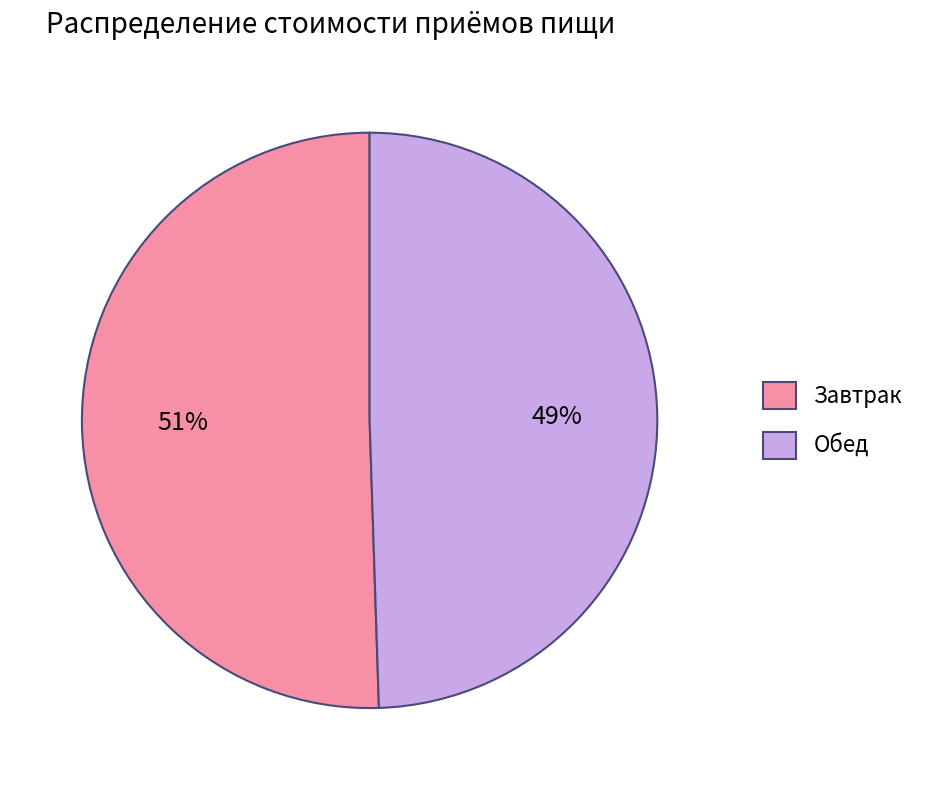

Rank the categories by value from highest to lowest.

Завтрак, Обед